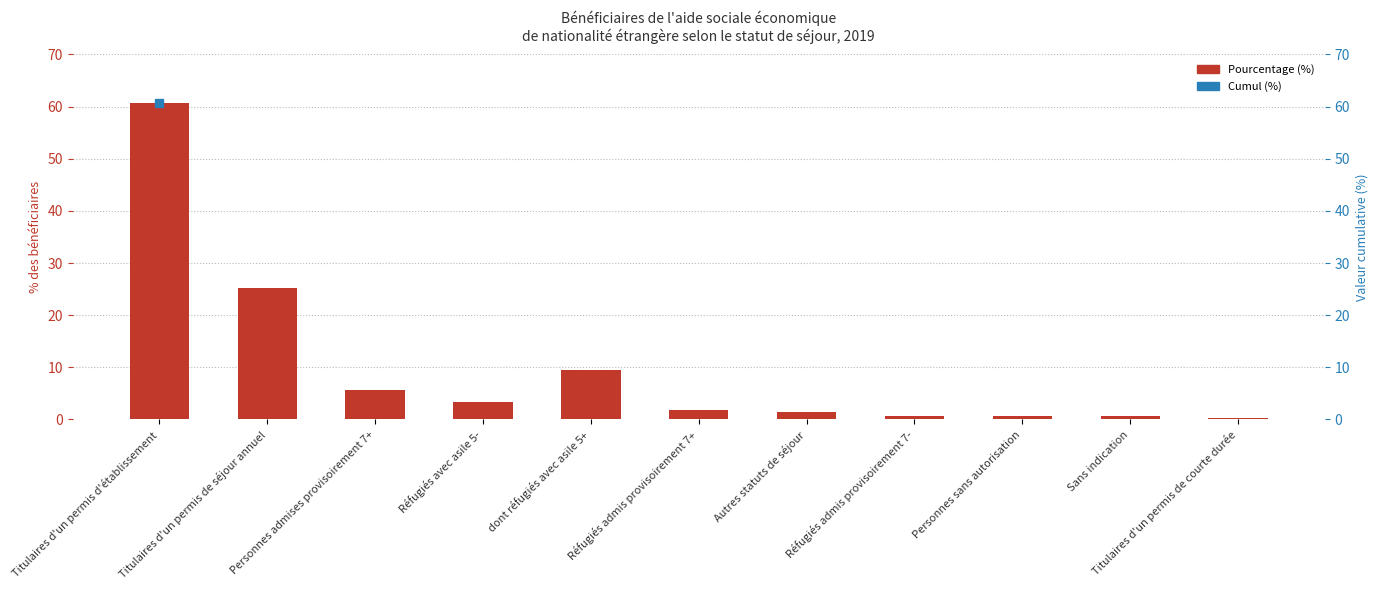

Reading left to right, transcribe all the data shown in this chart.

Pourcentage (%): Titulaires d'un permis d'établissement=60.6	Titulaires d'un permis de séjour annuel=25.2	Personnes admises provisoirement 7+=5.7	Réfugiés avec asile 5-=3.4	dont réfugiés avec asile 5+=9.5	Réfugiés admis provisoirement 7+=1.9	Autres statuts de séjour=1.5	Réfugiés admis provisoirement 7-=0.7	Personnes sans autorisation=0.6	Sans indication=0.6	Titulaires d'un permis de courte durée=0.3
Cumul (%): Titulaires d'un permis d'établissement=60.6	Titulaires d'un permis de séjour annuel=85.8	Personnes admises provisoirement 7+=91.5	Réfugiés avec asile 5-=94.9	dont réfugiés avec asile 5+=104.4	Réfugiés admis provisoirement 7+=106.3	Autres statuts de séjour=107.8	Réfugiés admis provisoirement 7-=108.5	Personnes sans autorisation=109.1	Sans indication=109.7	Titulaires d'un permis de courte durée=110.0